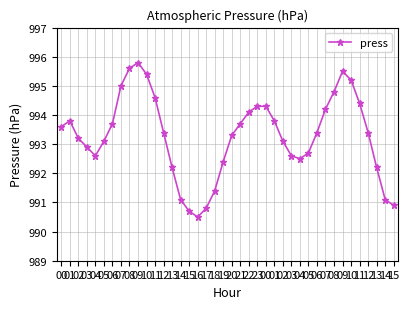

At which label does the data first exceed 993?

00